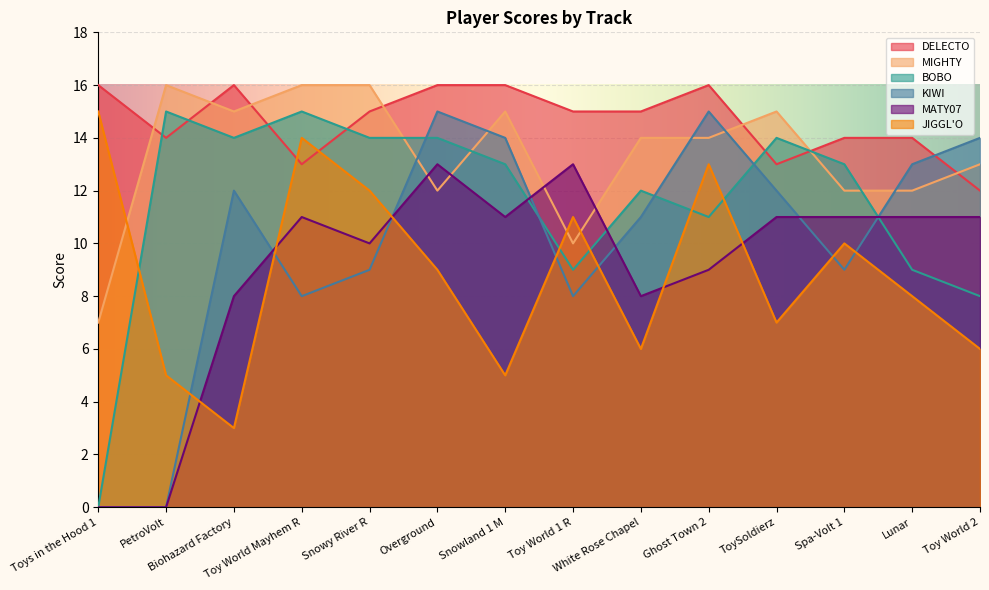

What is the label of the 9th point from the right?

Overground